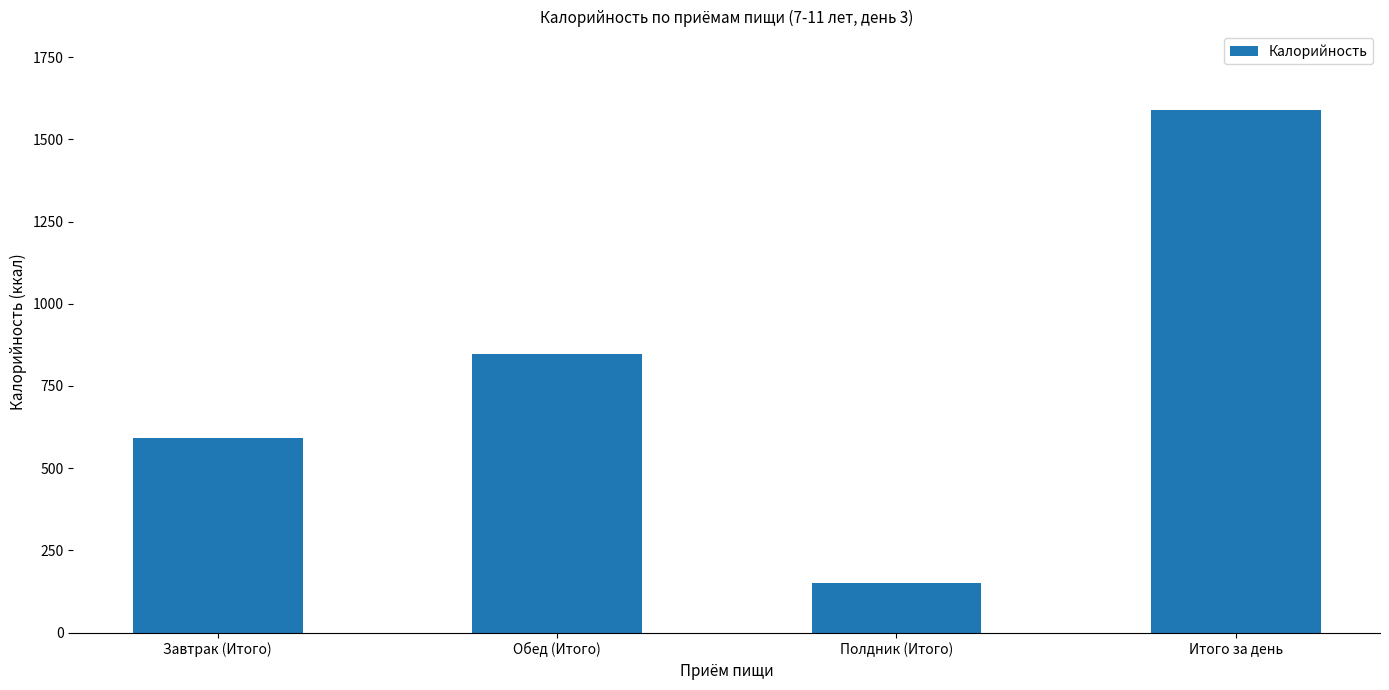

Are the bars grouped side by side (vs. stacked)?

No